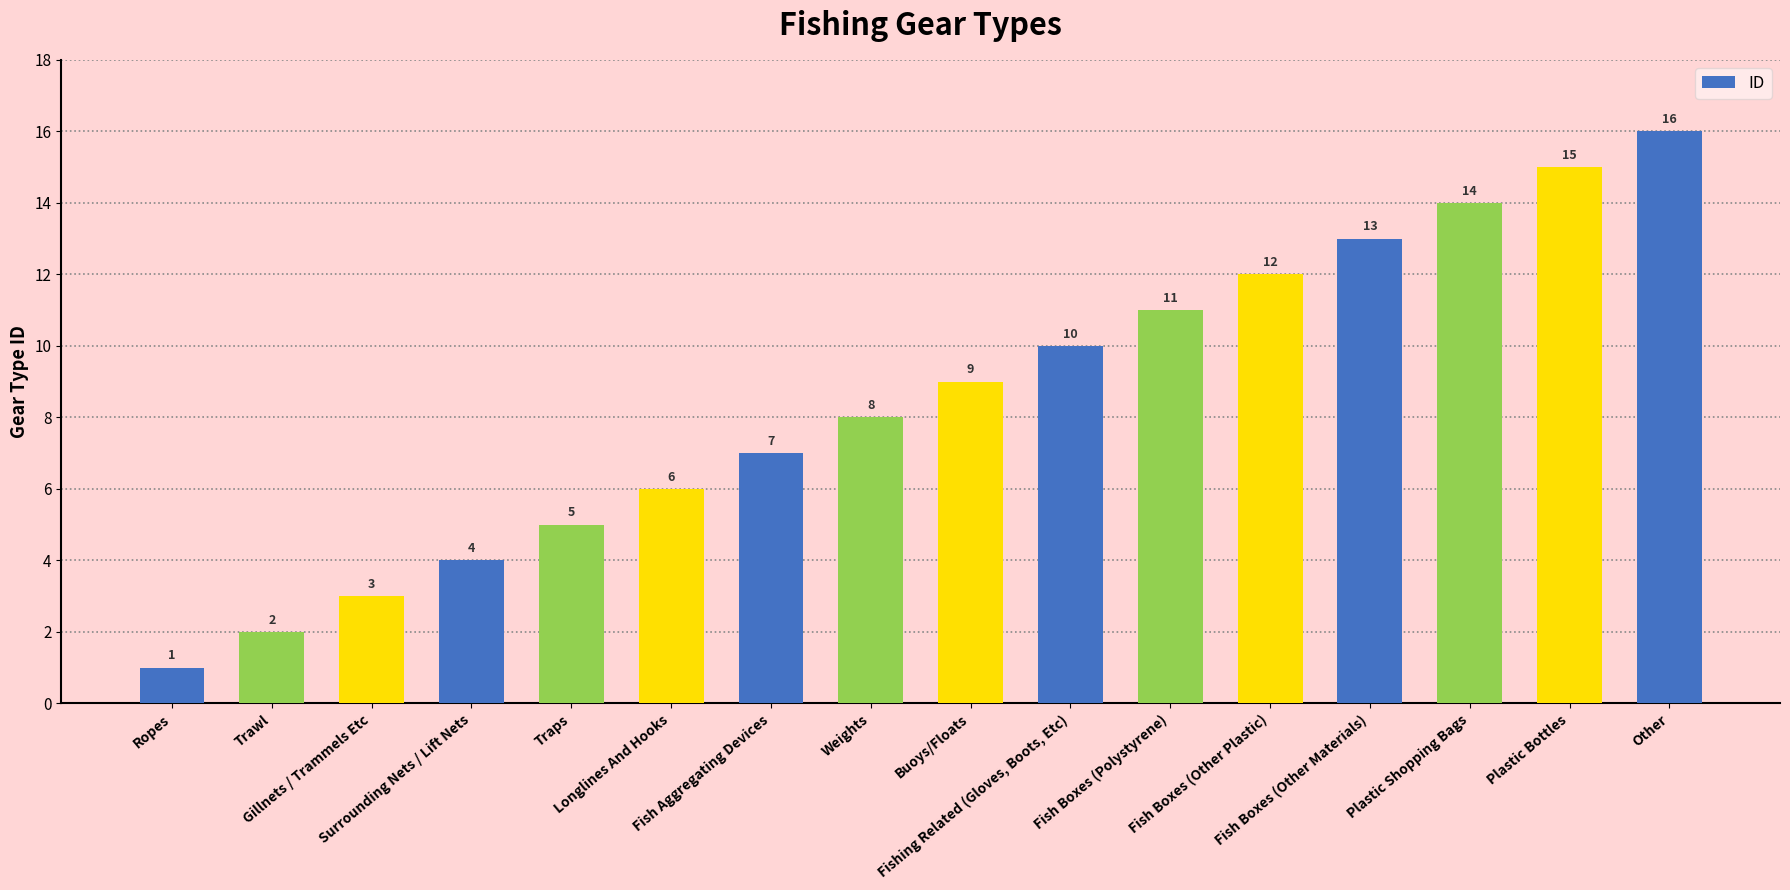

What is the maximum value shown in the chart?

16